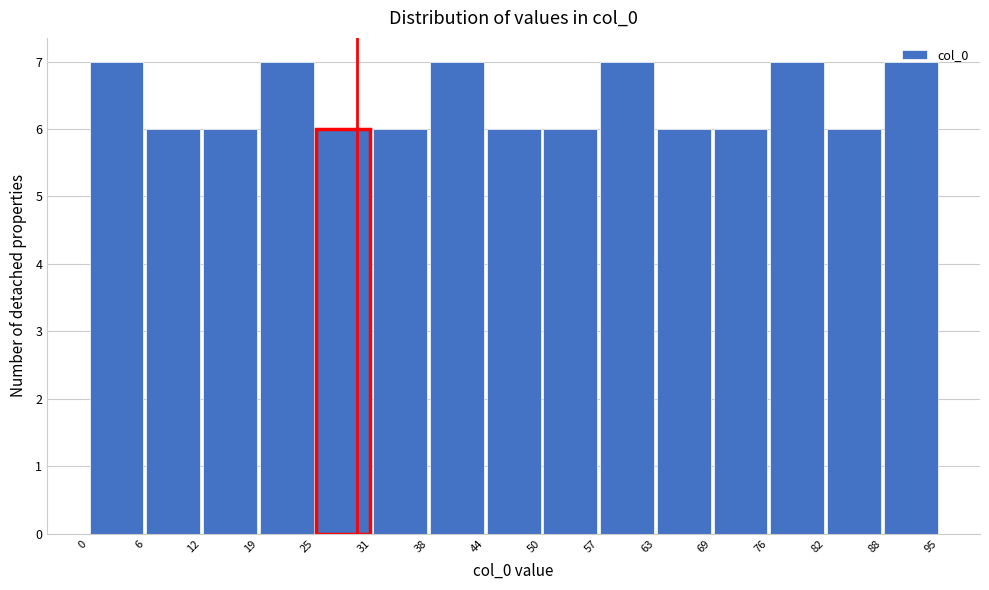

Reading left to right, transcribe this chart: for each bar, give the range it covers on the x-axis and its height. The values are not printed on the chart, so give them approximately, as read against the axis.

0 to 6: 7
6 to 12: 6
12 to 19: 6
19 to 25: 7
25 to 31: 6
31 to 38: 6
38 to 44: 7
44 to 50: 6
50 to 57: 6
57 to 63: 7
63 to 69: 6
69 to 76: 6
76 to 82: 7
82 to 88: 6
88 to 95: 7